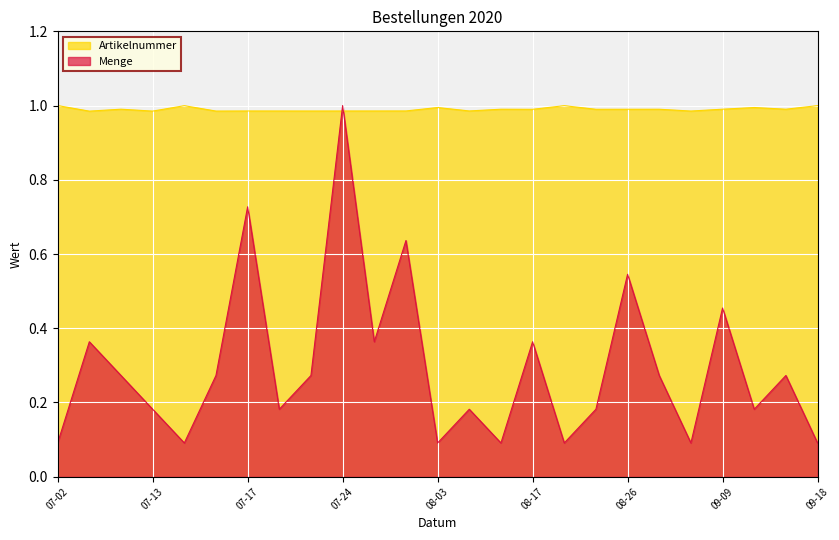

At which category does Artikelnummer reach its first local valley?

2020-07-08